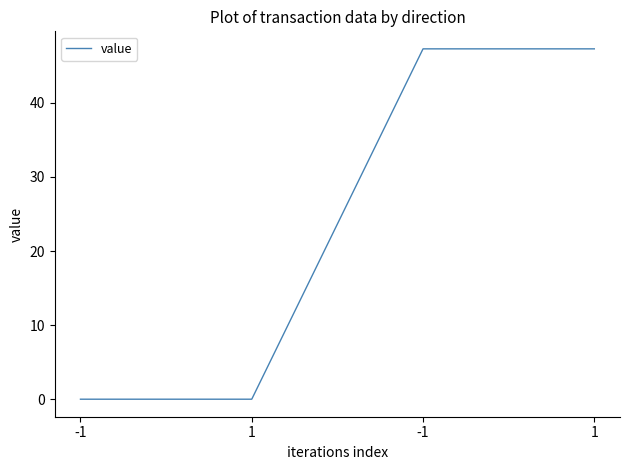

Reading left to right, list all the values displayed in this chart.

0.0	0.0	47.3	47.3